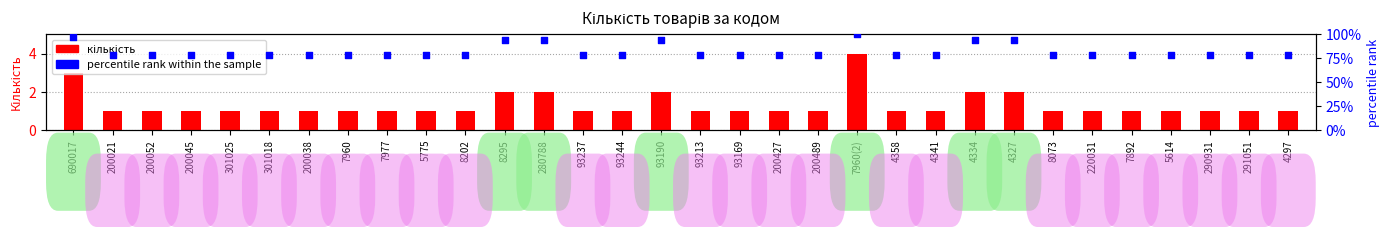

At how many categories does at least one series exceed 78?

32